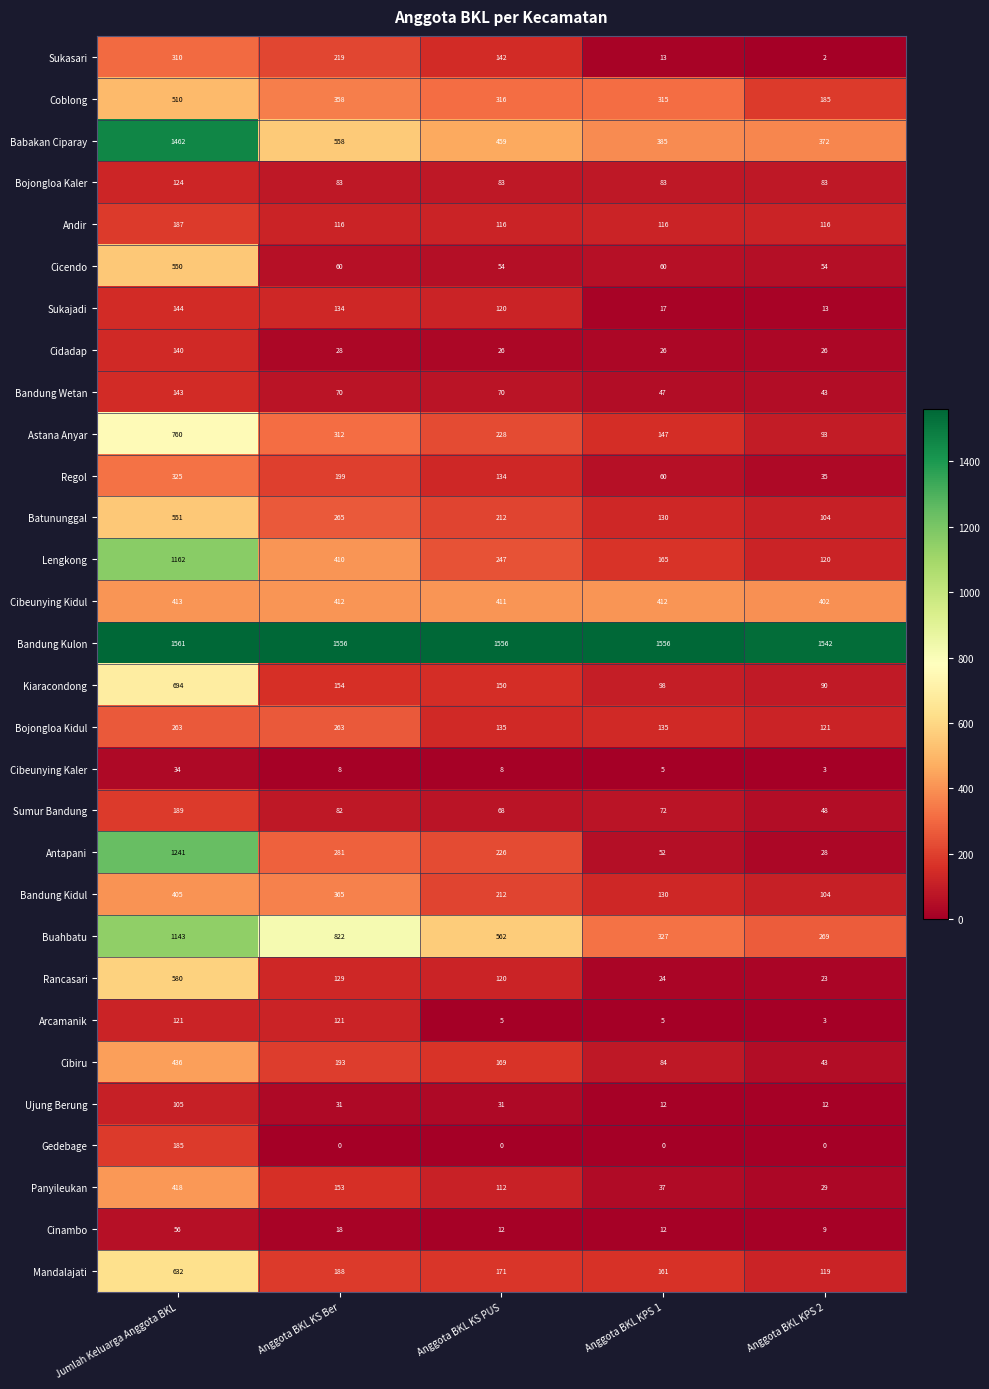

List the series in order of their peak value, highest first.

Bandung Kulon, Babakan Ciparay, Antapani, Lengkong, Buahbatu, Astana Anyar, Kiaracondong, Mandalajati, Rancasari, Batununggal, Cicendo, Coblong, Cibiru, Panyileukan, Cibeunying Kidul, Bandung Kidul, Regol, Sukasari, Bojongloa Kidul, Sumur Bandung, Andir, Gedebage, Sukajadi, Bandung Wetan, Cidadap, Bojongloa Kaler, Arcamanik, Ujung Berung, Cinambo, Cibeunying Kaler